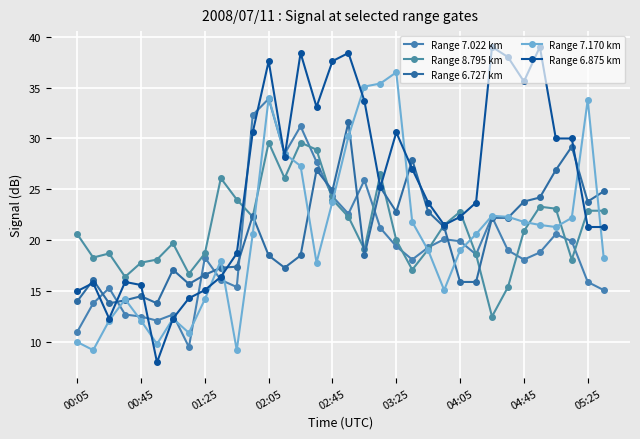

How many lines are shown in the chart?

5